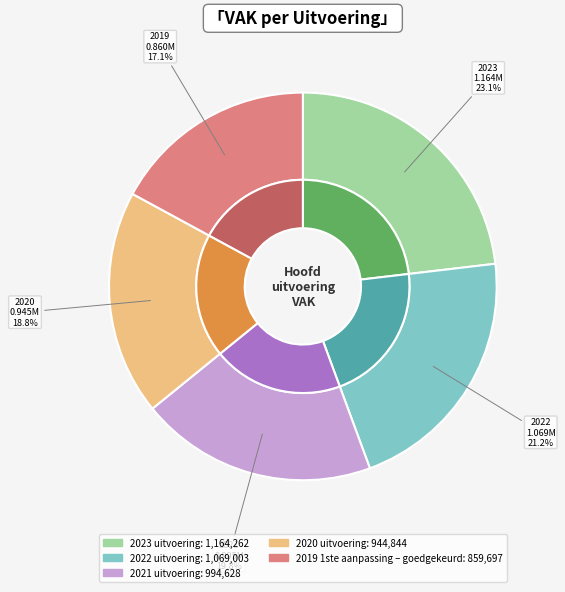

Is 2021 uitvoering the majority of the pie?

No